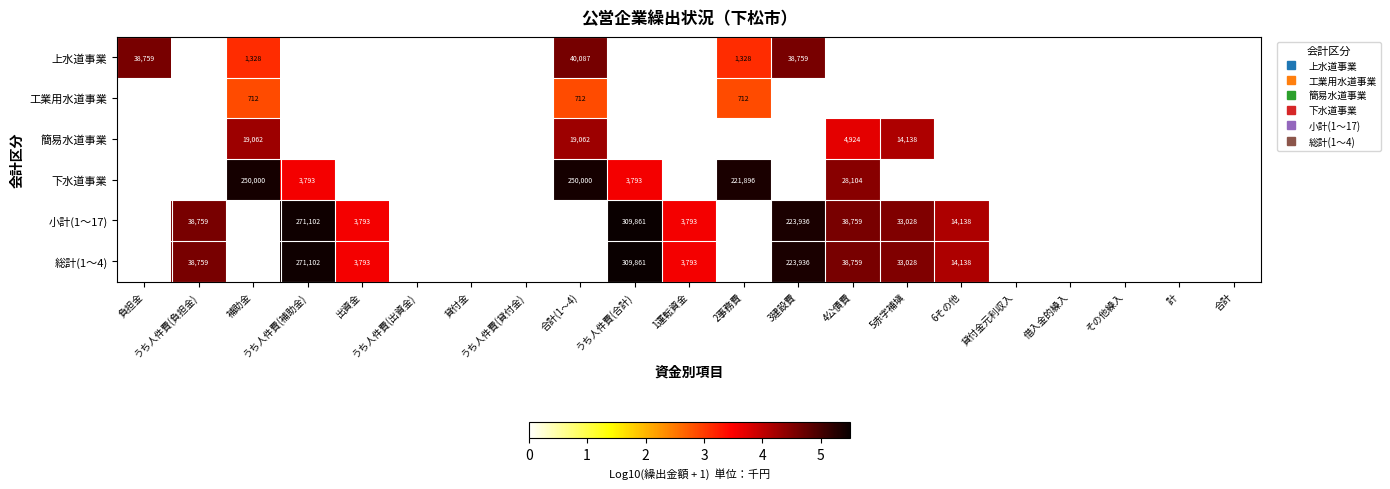

What is the highest value of the 総計(1～4) series?

5.5